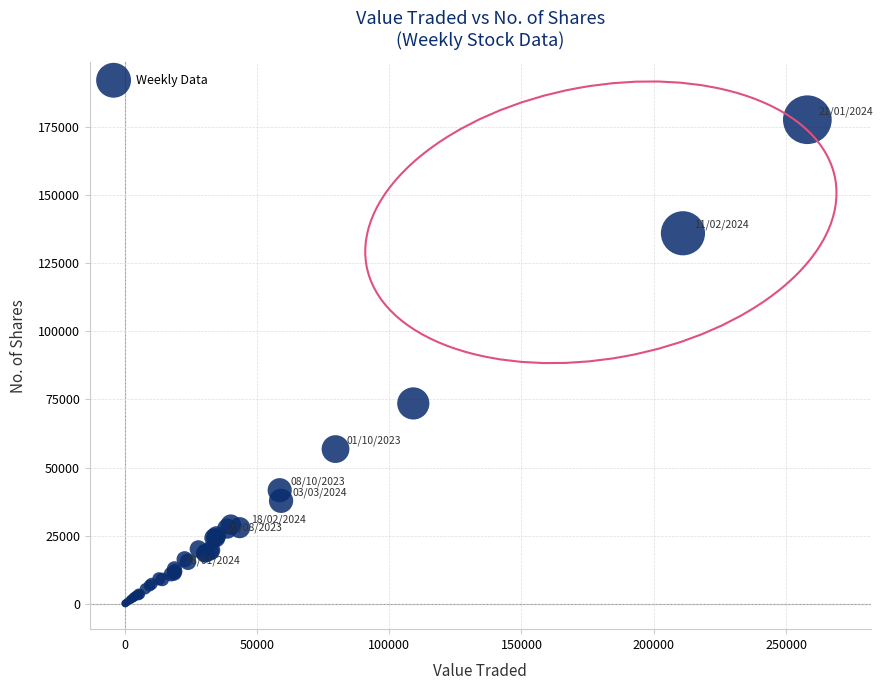

What Y value in the scatter plot is closest to 88906?

73547